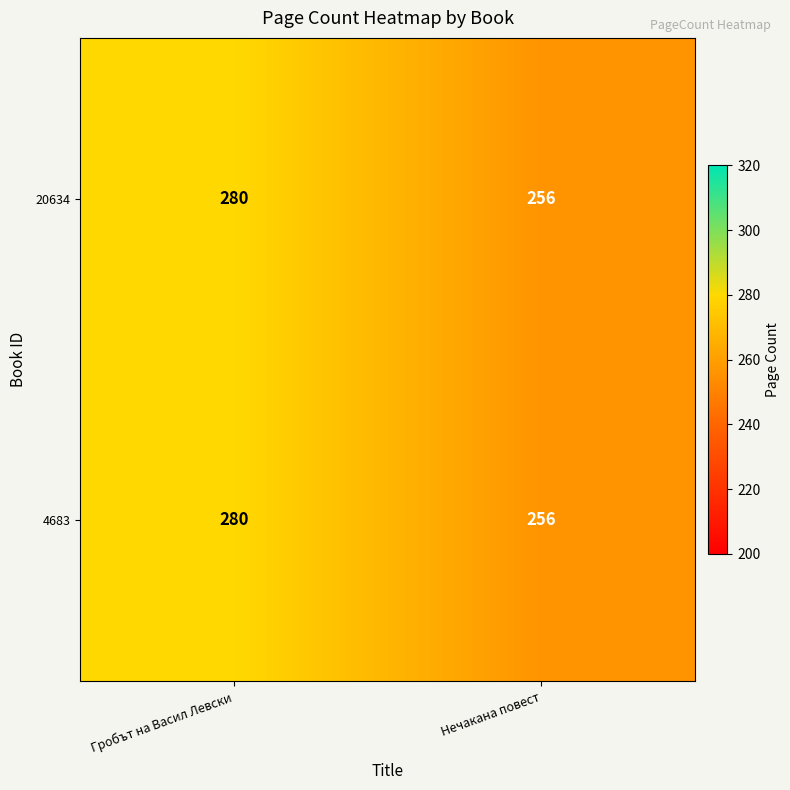

List the labels in order of 20634 value, largest first.

Гробът на Васил Левски, Нечакана повест